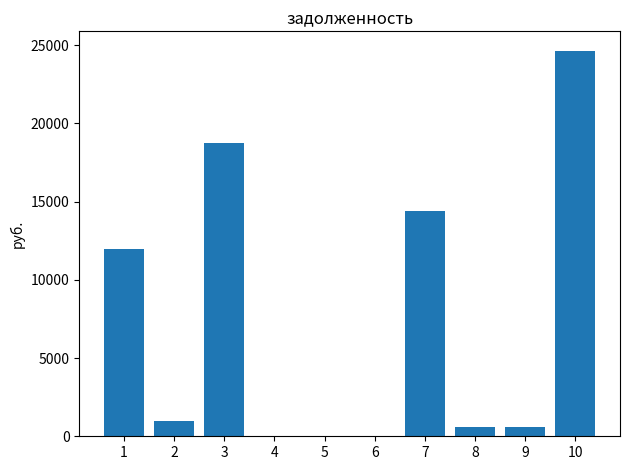

What is the change in value from 3 to 5?

-18748.1